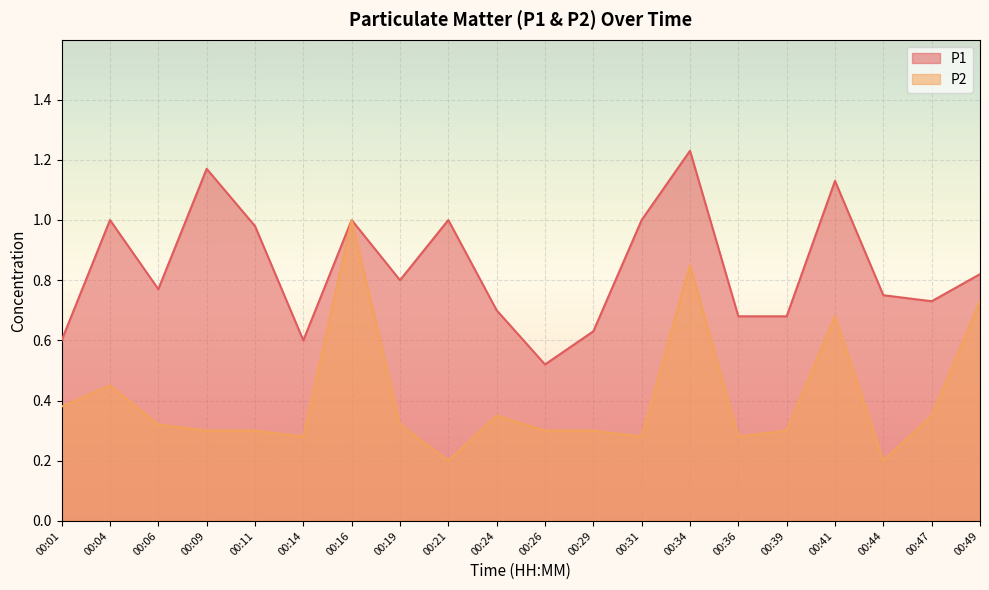

What is the maximum value for P1?

1.2